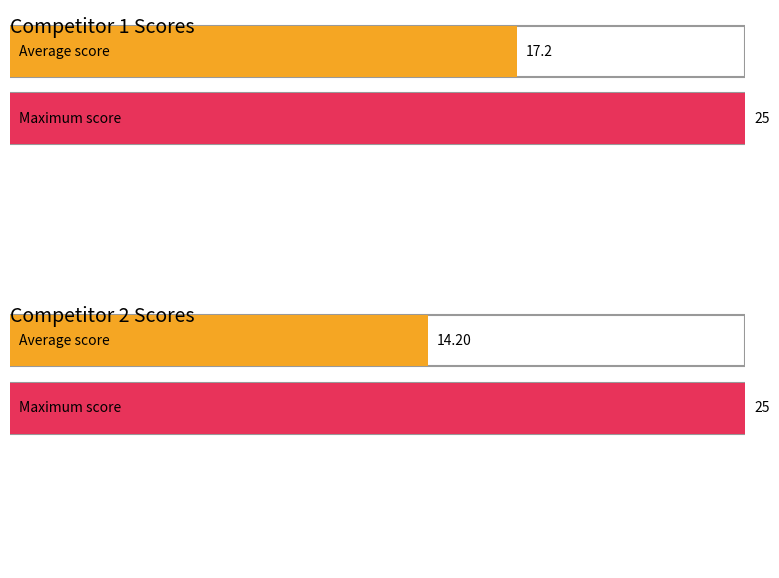

Is it true that Score 2 equals 3 at 12?

False